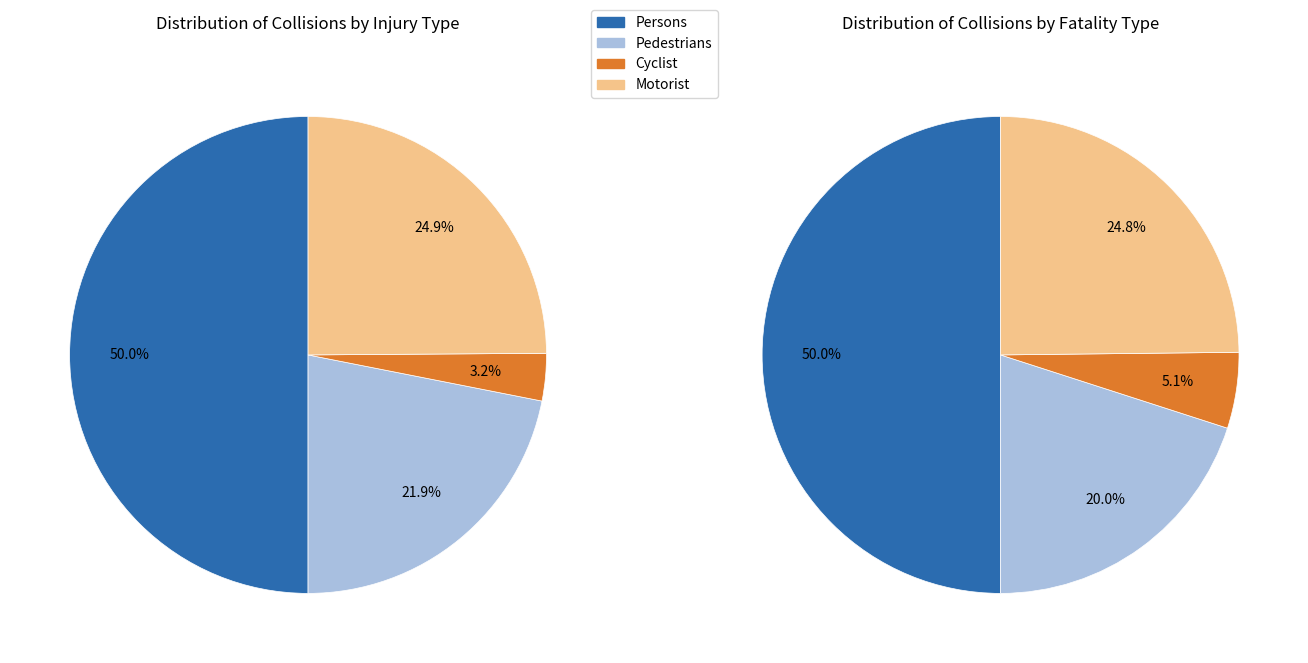

Is the sum of 11 and 12 greater than half?

No